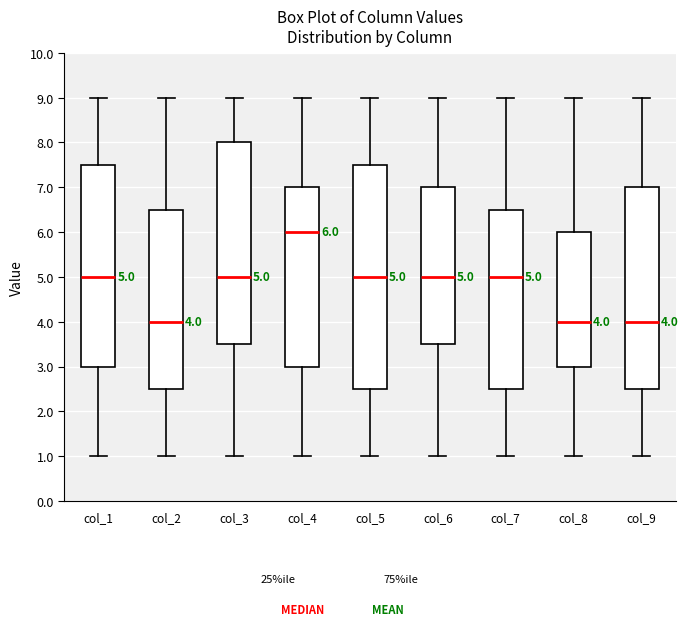

Comparing the boxes themselves (not the whiskers), which one is the tallest?

col_5